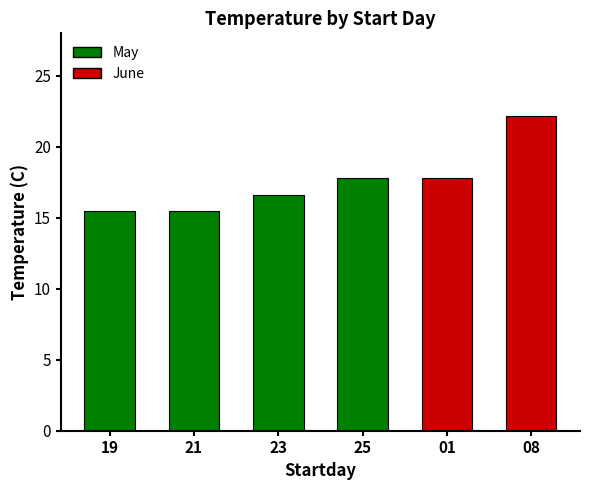

Between 19 and 23, which is larger?

23